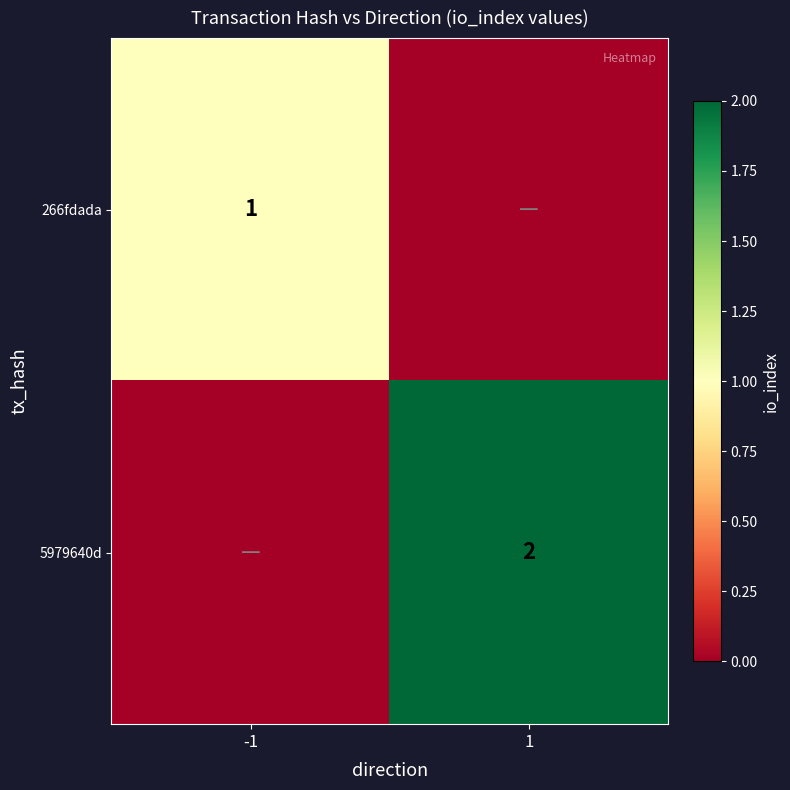

The value of 5979640d at 1 is 2. True or false?

True